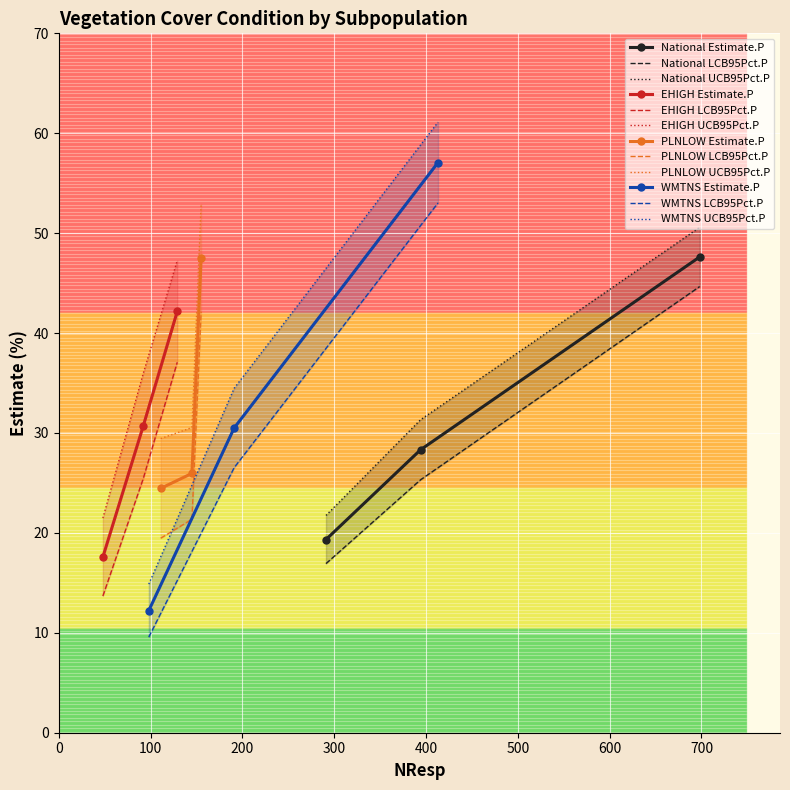

What is the maximum value for Estimate.P?

57.1